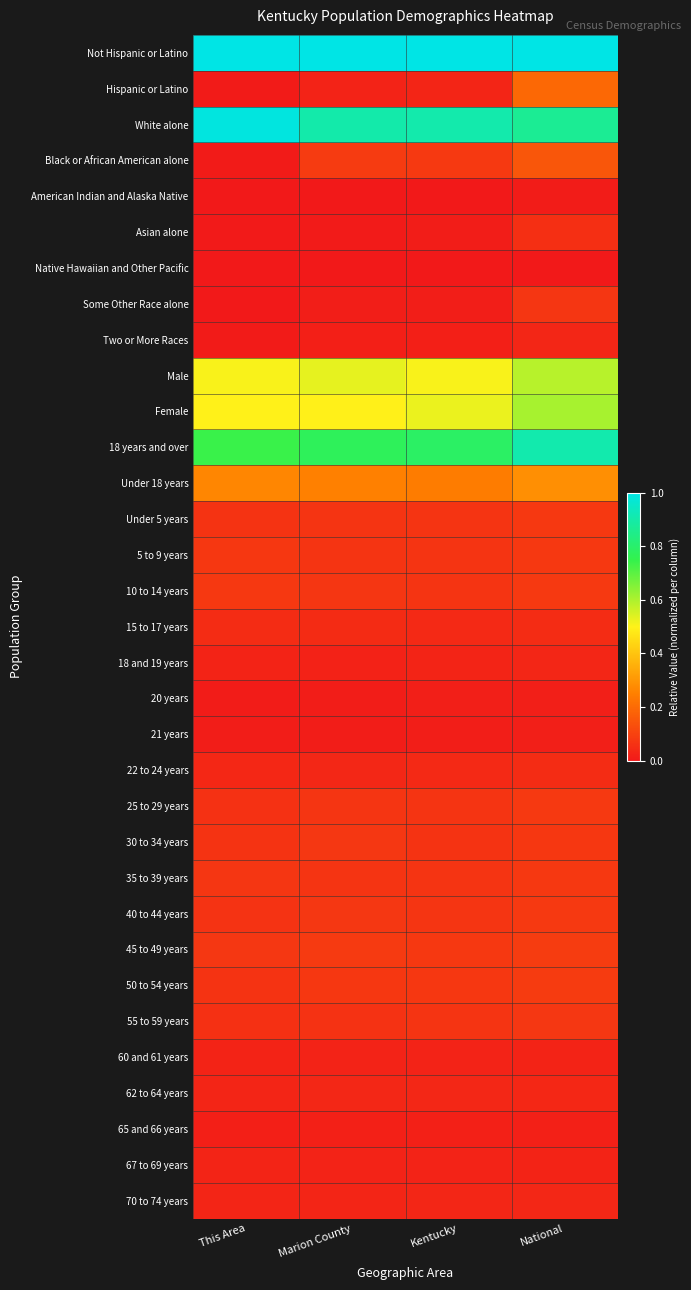

Which series has the largest total across all categories?

Not Hispanic or Latino